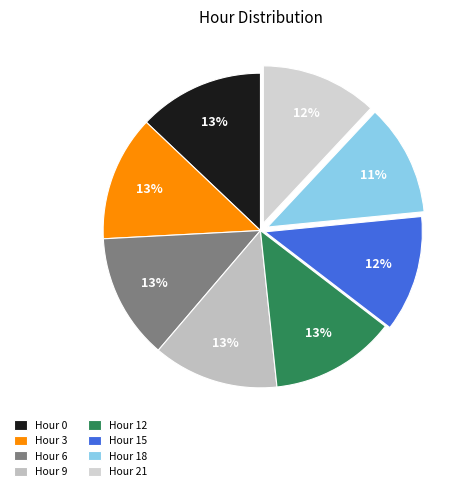

How many segments does this pie chart have?

8